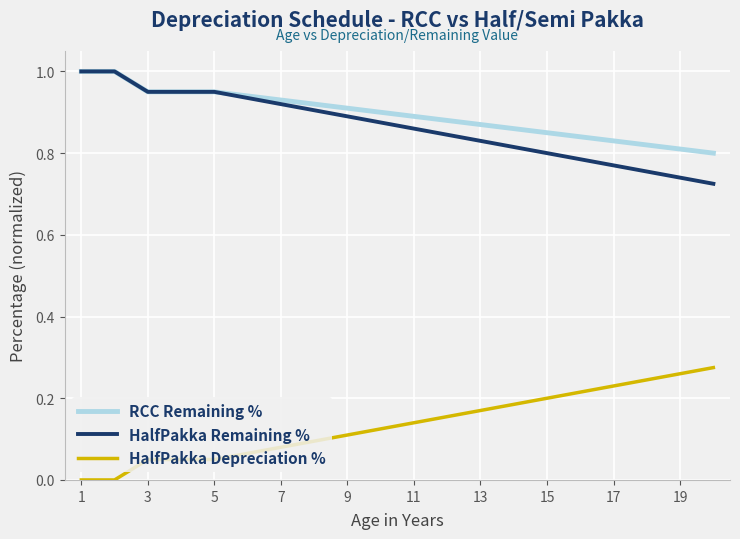

What is the maximum value shown in the chart?

1.0